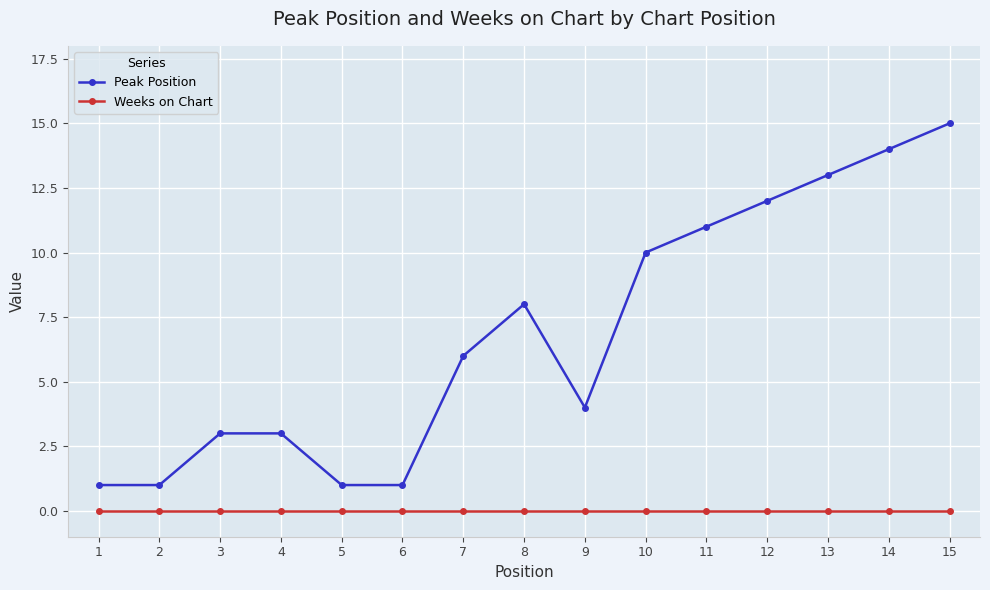

Reading left to right, extract all data points from this chart.

Peak Position: 1=1	2=1	3=3	4=3	5=1	6=1	7=6	8=8	9=4	10=10	11=11	12=12	13=13	14=14	15=15
Weeks on Chart: 1=0	2=0	3=0	4=0	5=0	6=0	7=0	8=0	9=0	10=0	11=0	12=0	13=0	14=0	15=0